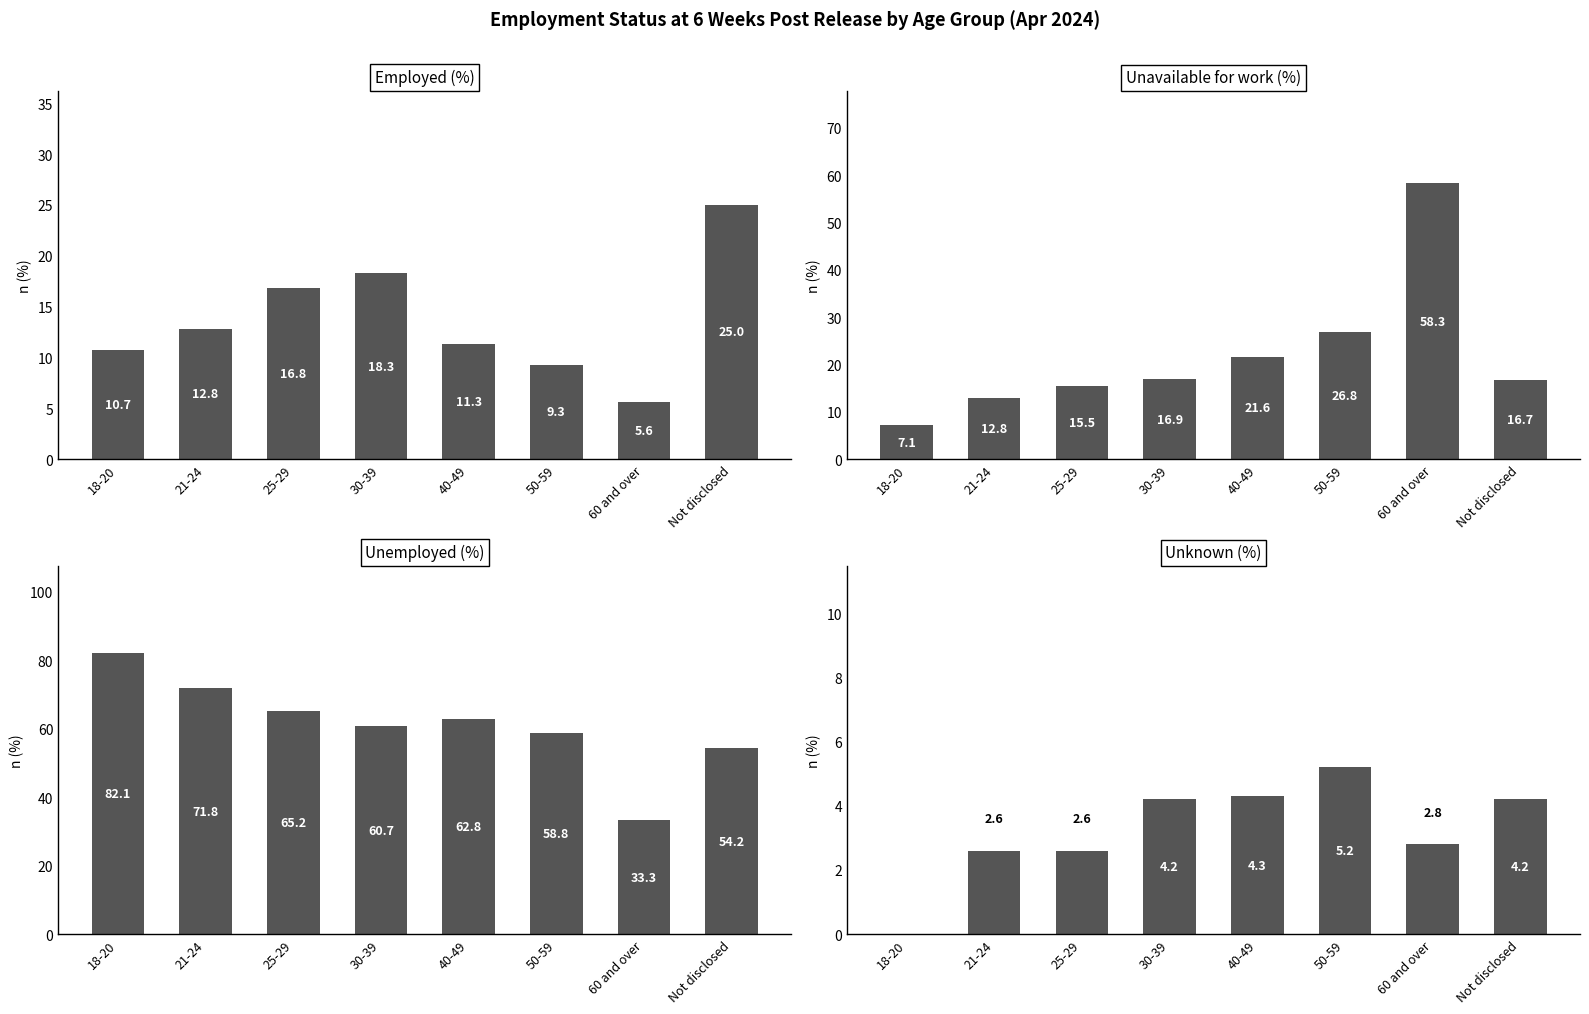

Is it true that Unemployed (%) equals 44.5 at 25-29?

False